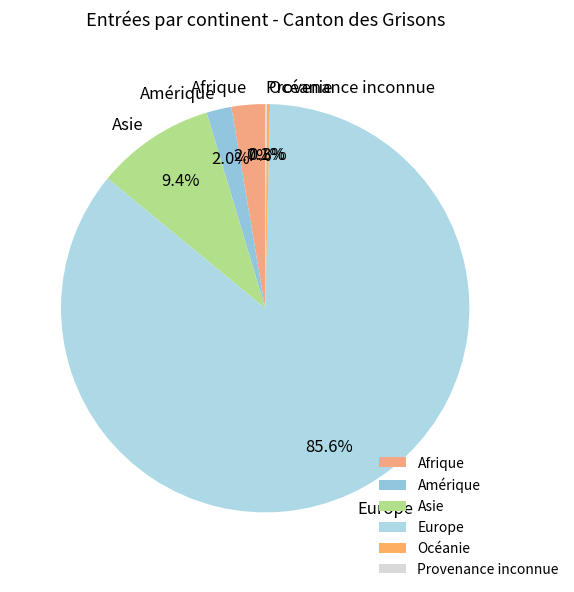

Approximately how many times larger is the value at Amérique compared to Asie?

0.2